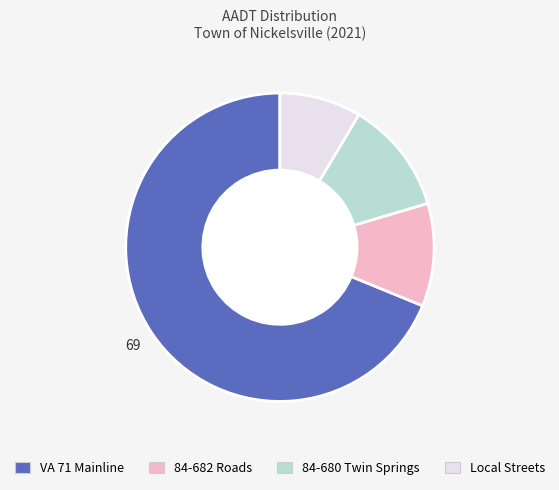

Count the number of slices in the pie.

4